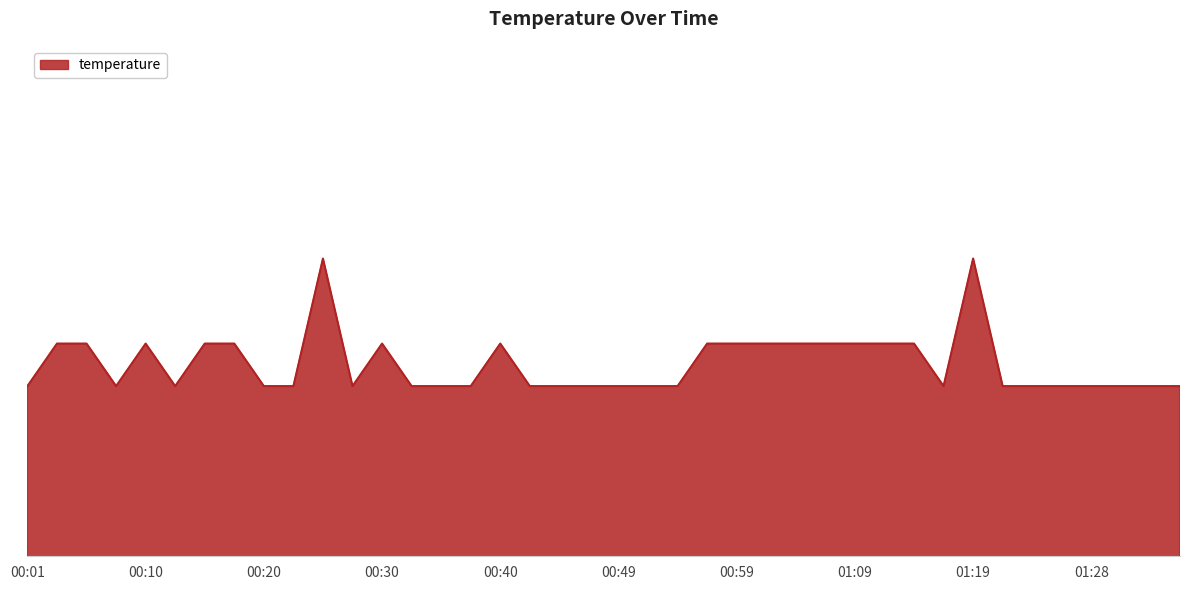

Does the chart display data point markers on the line(s)?

No